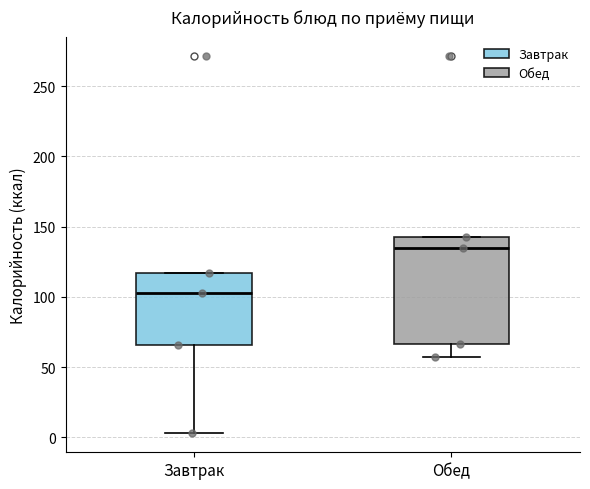

Reading left to right, read every box against the y-axis: the position of its median line, the range the box covers, and the ends of its whiskers. The values are not printed on the chart, so give them approximately, as read against the axis.

Завтрак: median 105, box 65 to 115, whiskers 5 to 115
Обед: median 135, box 65 to 140, whiskers 60 to 140